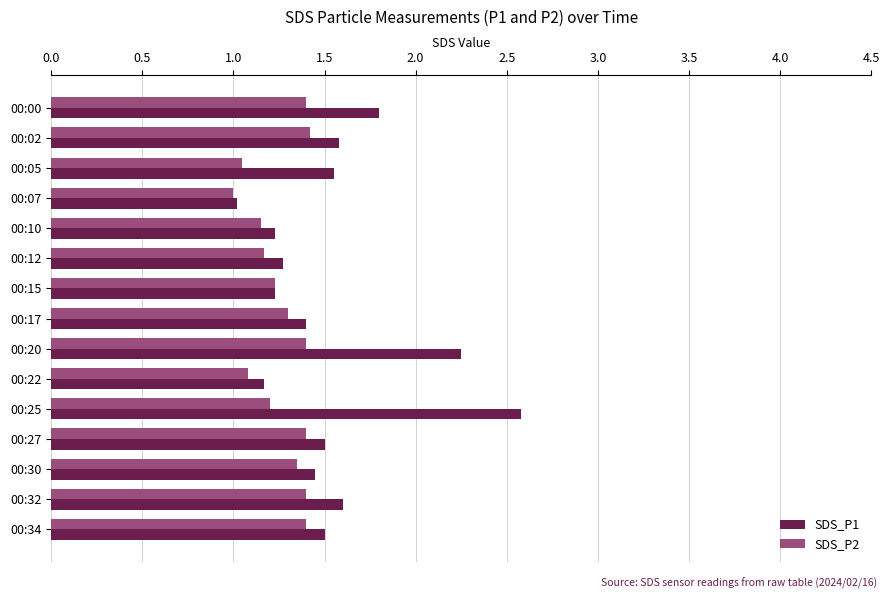

What is the difference between the SDS_P1 values at 00:12 and 00:32?

0.3